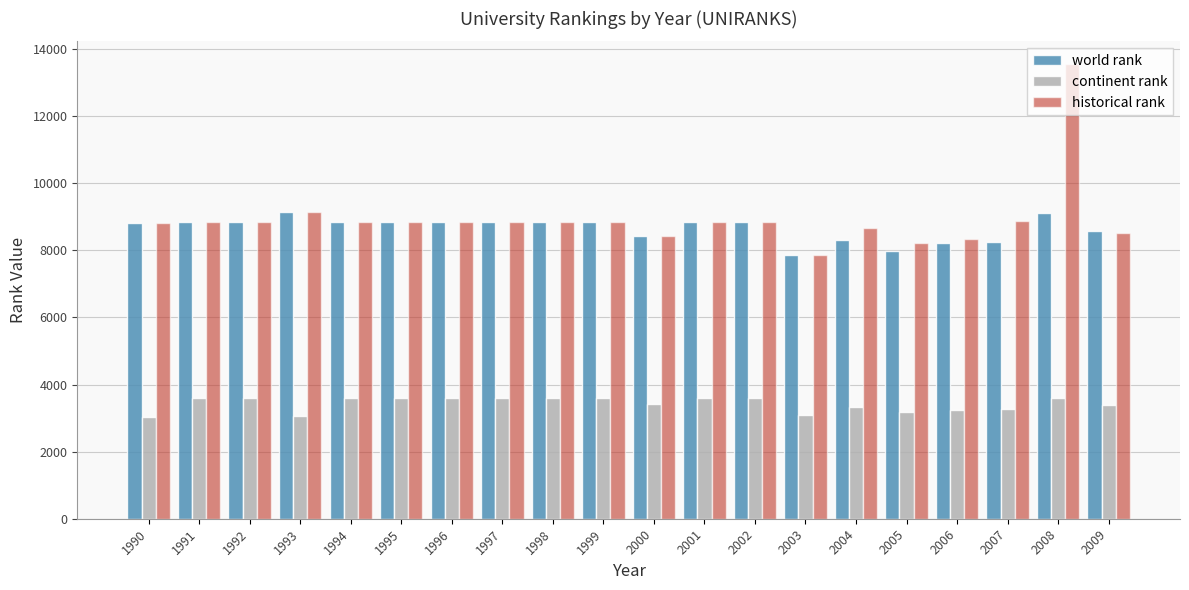

What is the total value across all series at 2006?

19779